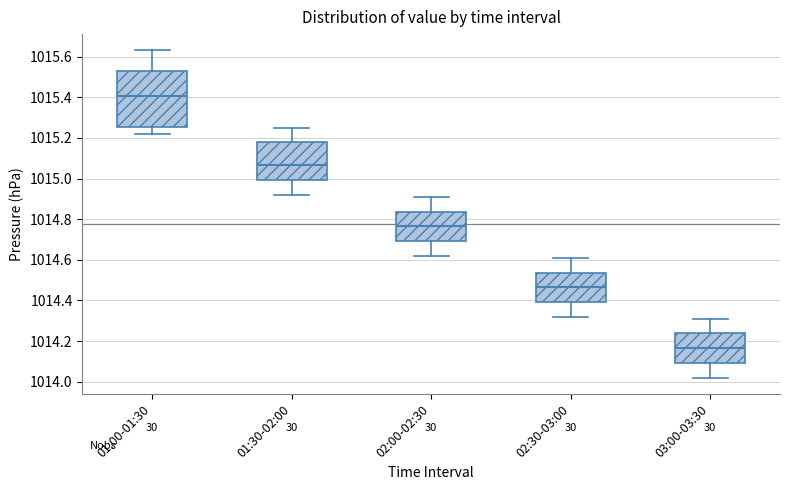

Reading left to right, read every box against the y-axis: the position of its median line, the range the box covers, and the ends of its whiskers. The values are not printed on the chart, so give them approximately, as read against the axis.

01:00-01:30: median 1015.40, box 1015.26 to 1015.52, whiskers 1015.22 to 1015.64
01:30-02:00: median 1015.06, box 1015.00 to 1015.18, whiskers 1014.92 to 1015.26
02:00-02:30: median 1014.76, box 1014.70 to 1014.84, whiskers 1014.62 to 1014.92
02:30-03:00: median 1014.46, box 1014.40 to 1014.54, whiskers 1014.32 to 1014.62
03:00-03:30: median 1014.16, box 1014.10 to 1014.24, whiskers 1014.02 to 1014.32